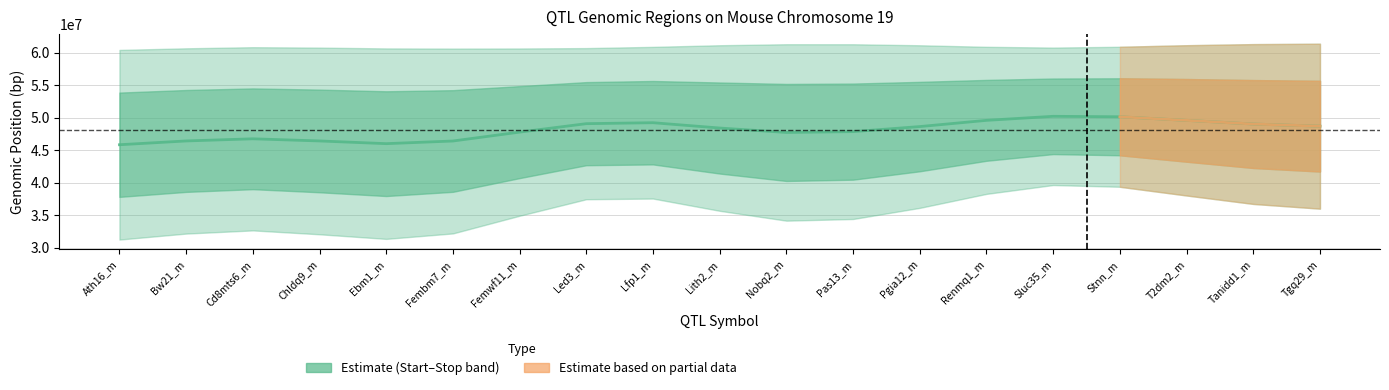

Between Ebm1_m and Lith2_m, which is larger?

Lith2_m